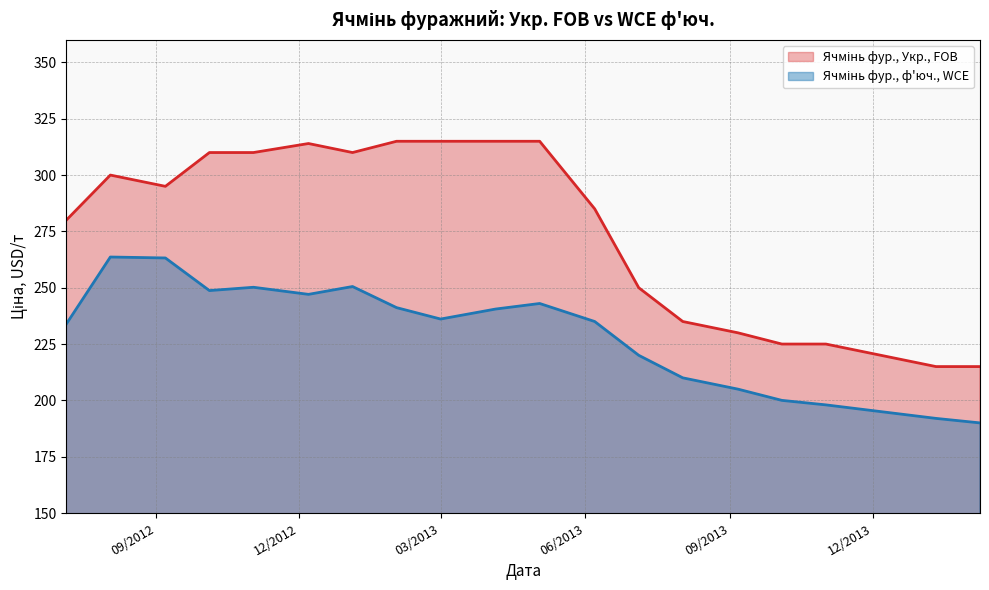

What is the total value across all series at 2013-06-07?

520.0